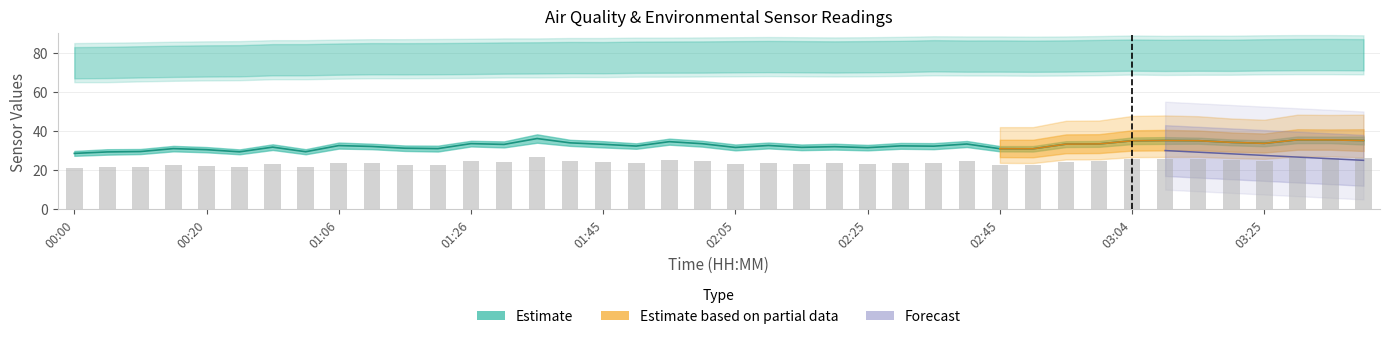

What is the spread (max minus min) of values at 00:54?

8.5